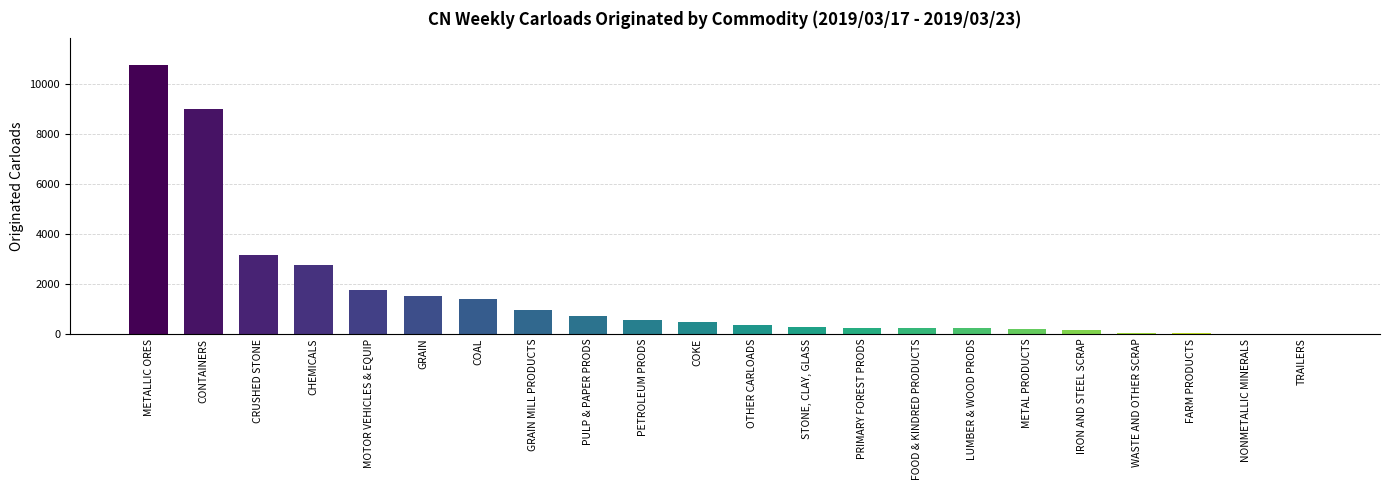

How many series are shown in this chart?

1